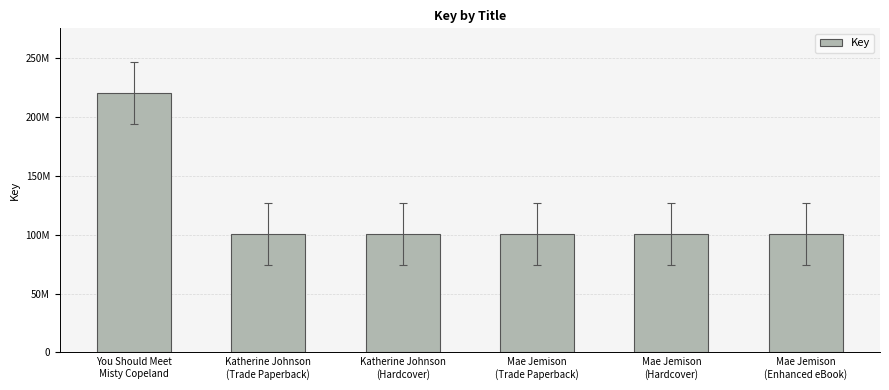

Reading left to right, extract all data points from this chart.

You Should Meet
Misty Copeland=220192930	Katherine Johnson
(Trade Paperback)=100477987	Katherine Johnson
(Hardcover)=100477987	Mae Jemison
(Trade Paperback)=100477765	Mae Jemison
(Hardcover)=100477765	Mae Jemison
(Enhanced eBook)=100477765